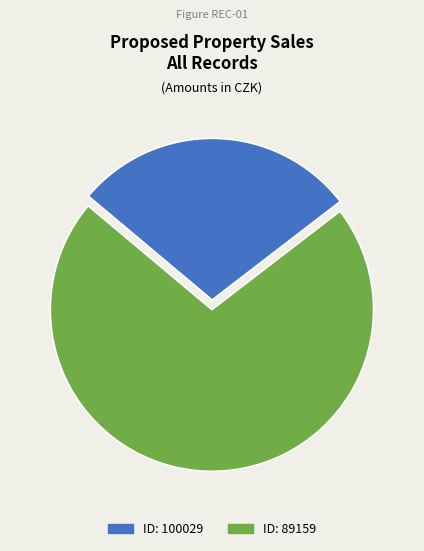

Count the number of slices in the pie.

2